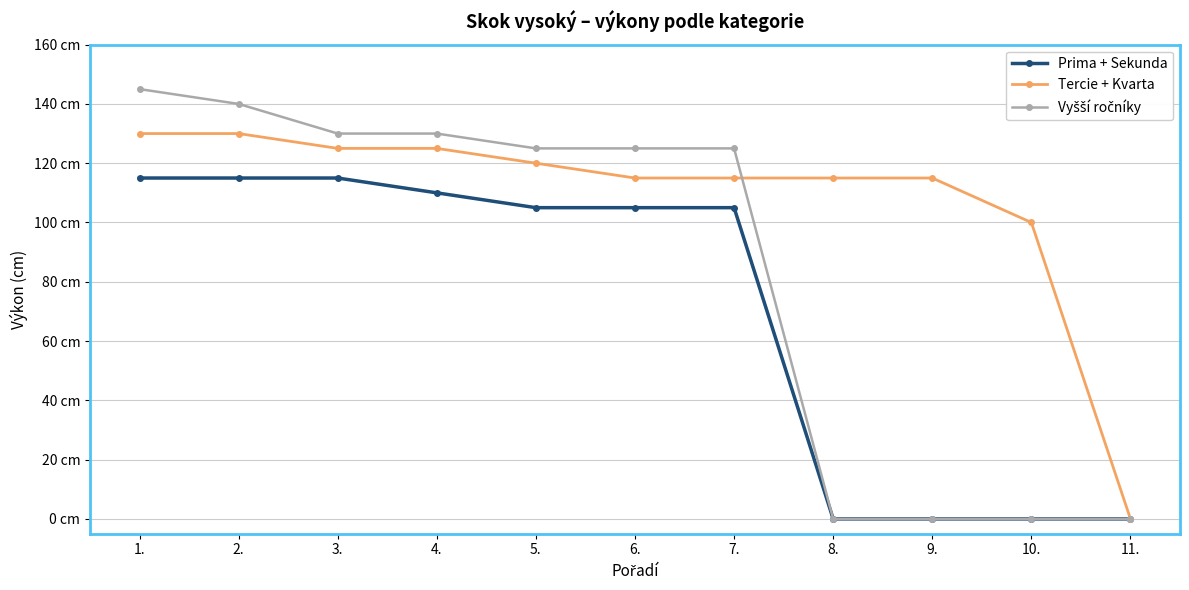

At which label does Prima + Sekunda reach its minimum?

8.